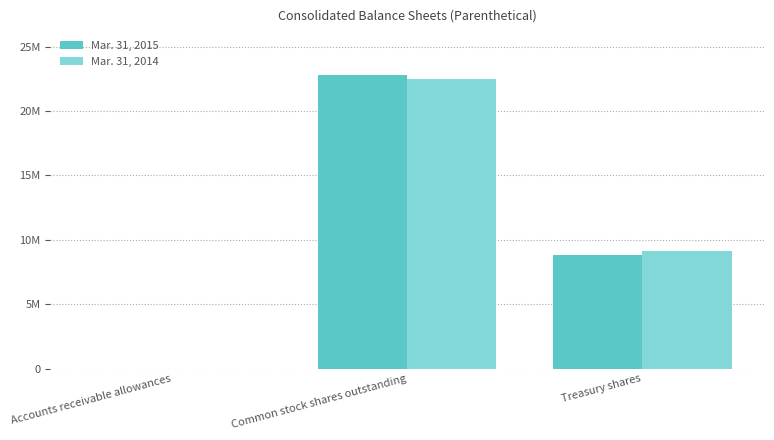

What are all the series names shown in the legend?

Mar. 31, 2015, Mar. 31, 2014